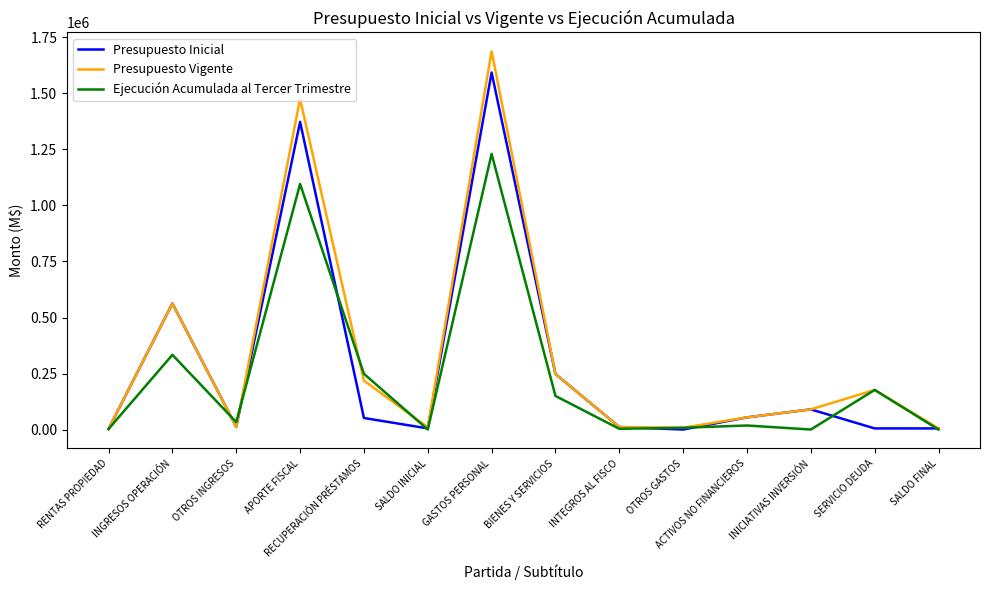

What is the maximum value for Ejecución Acumulada al Tercer Trimestre?

1230199